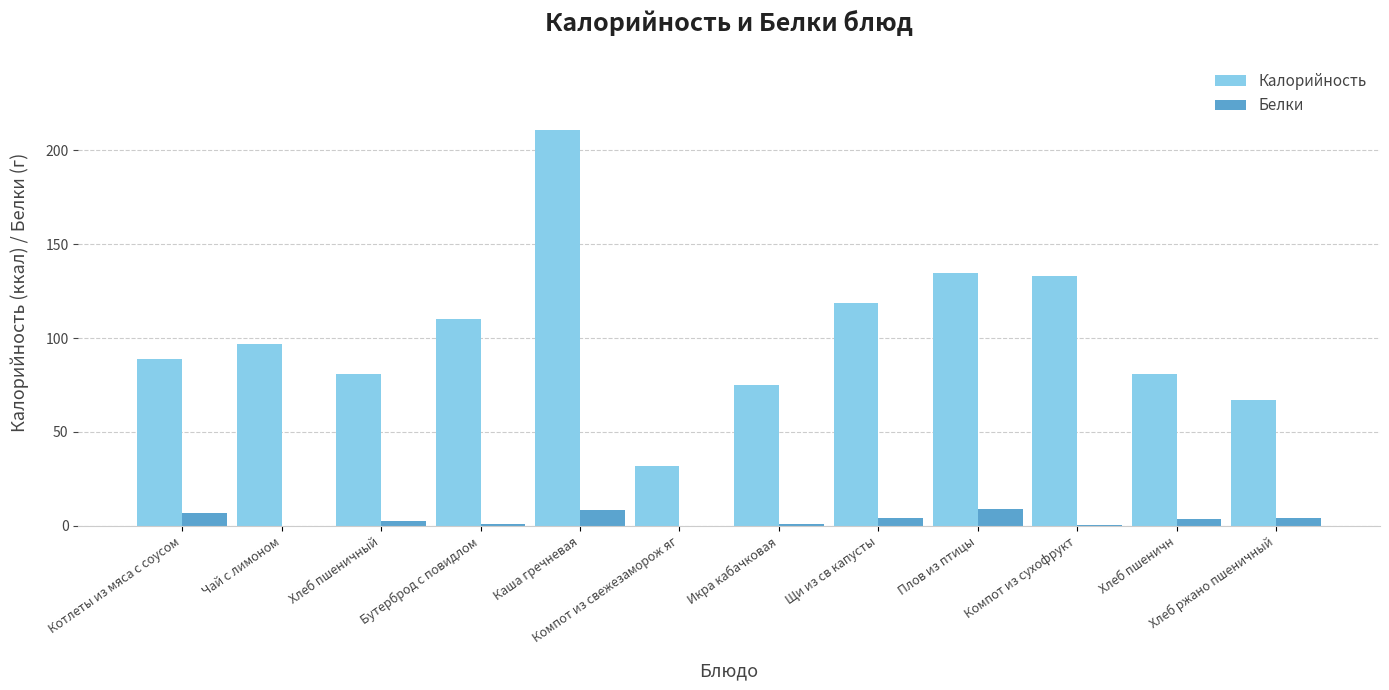

How many groups of bars are there?

12